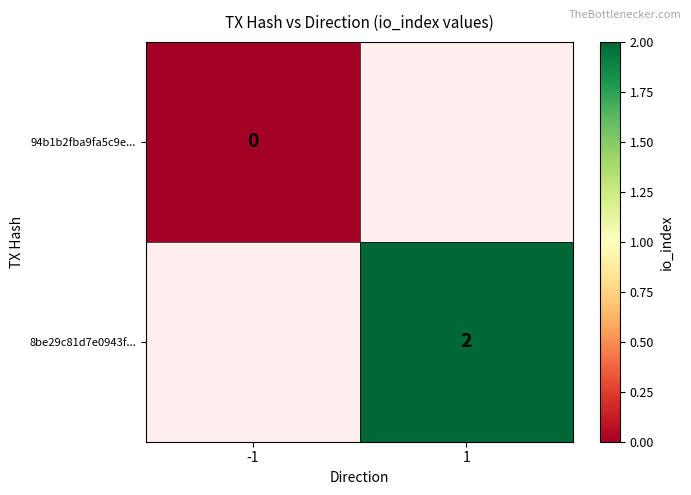

Is it true that 8be29c81d7e0943f... equals 0.6 at 1?

False